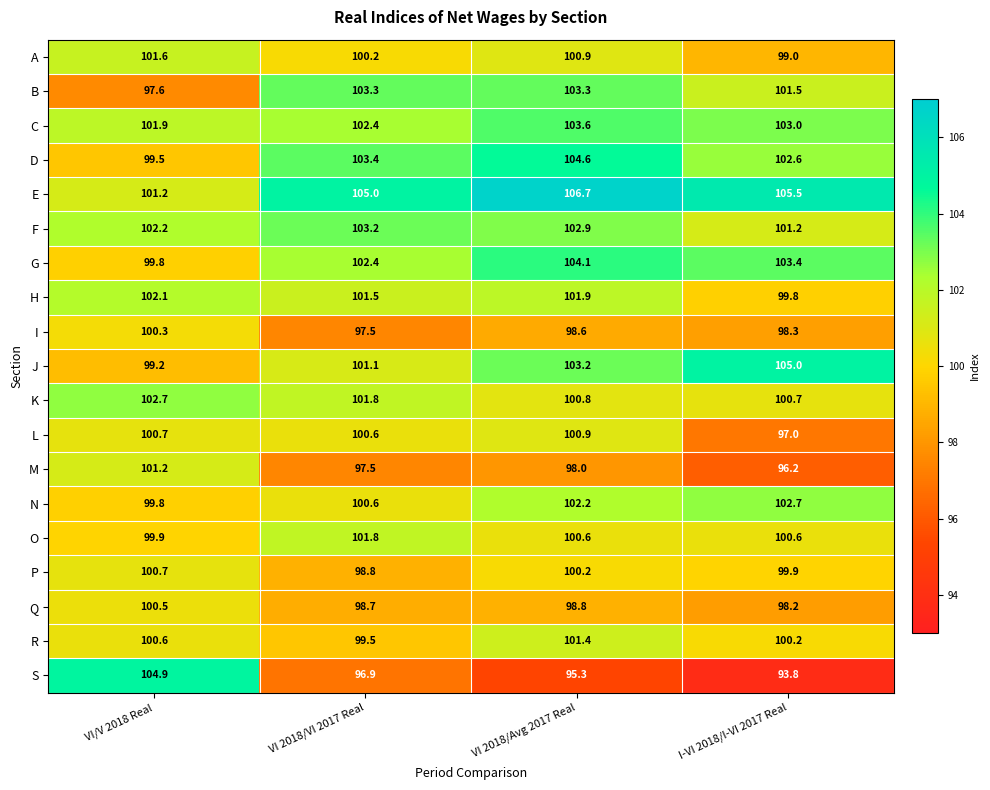

What is the difference between the maximum and minimum values in the D series?

5.1